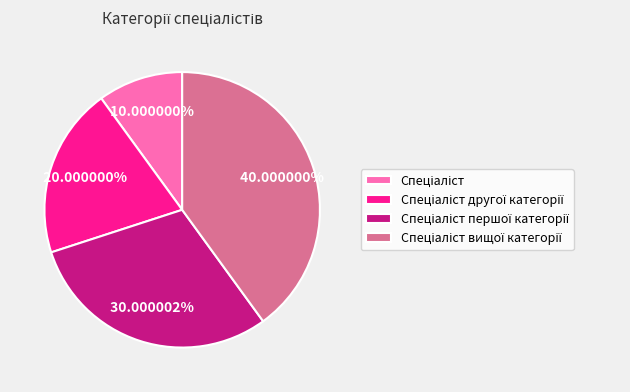

Is there a majority slice in this chart?

No